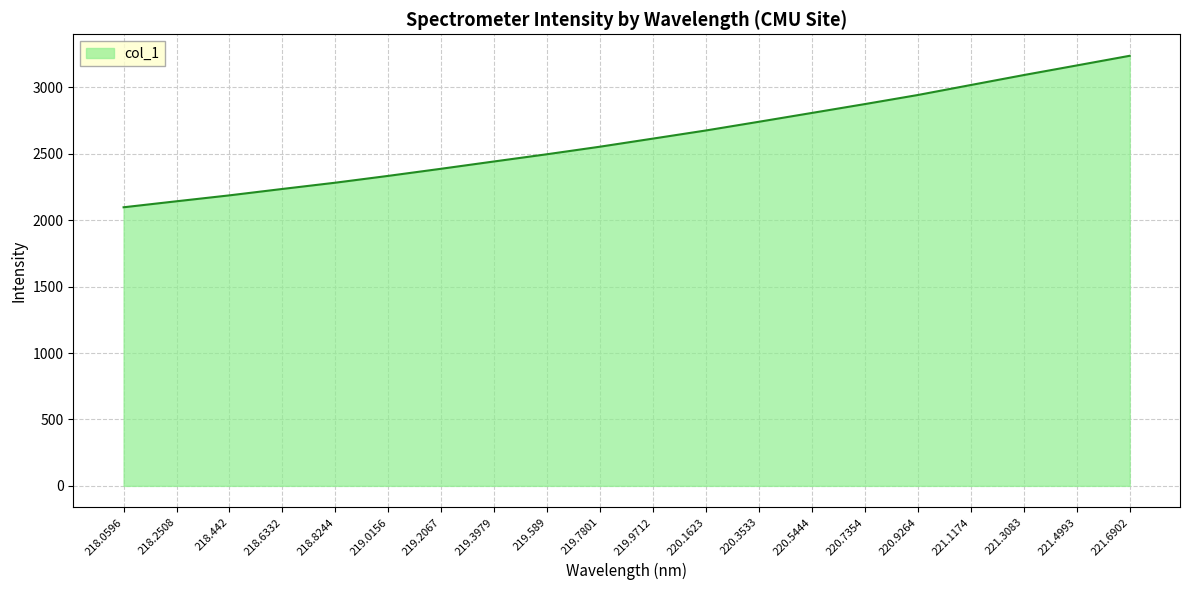

Which label corresponds to the smallest value in the chart?

218.0596